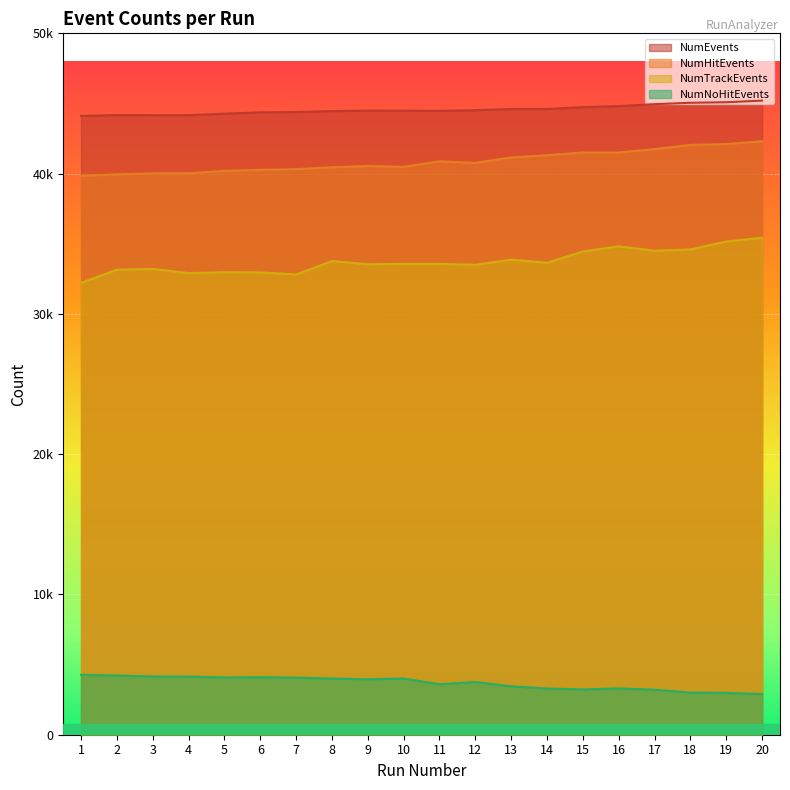

List the labels in order of NumTrackEvents value, smallest first.

1, 7, 4, 6, 5, 2, 3, 12, 9, 10, 11, 14, 8, 13, 15, 17, 18, 16, 19, 20